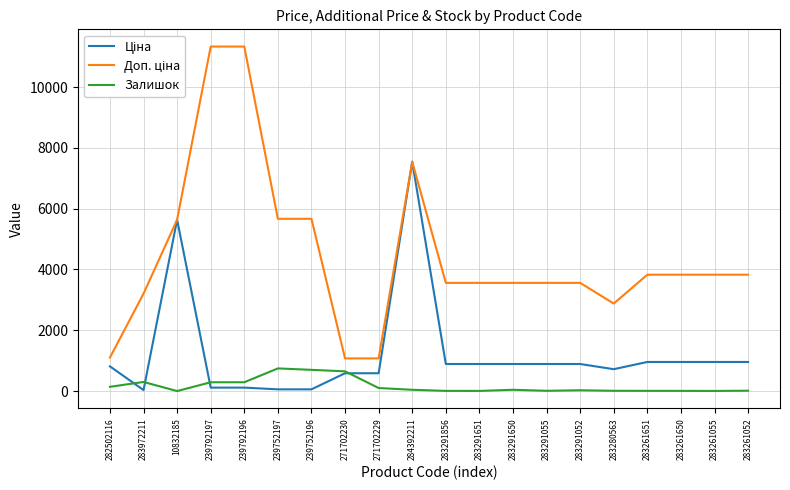

At which category is the sum across all series the highest?

284392211